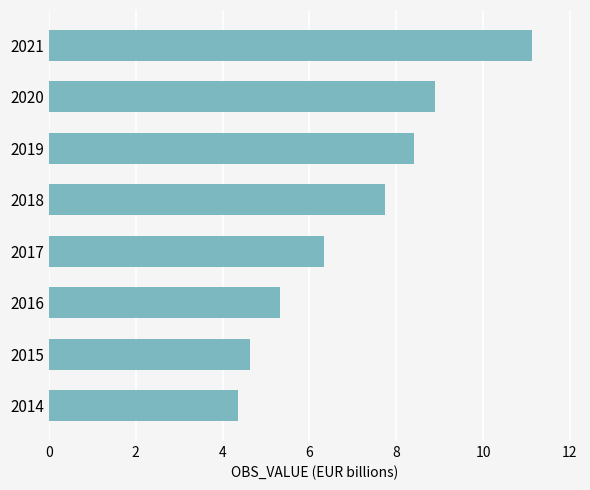

How many data points does each series have?

8